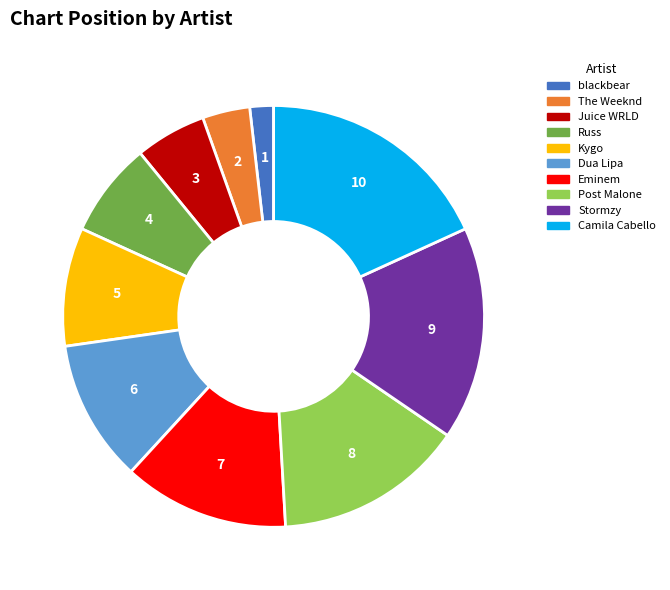

Does Juice WRLD represent more than half of the total?

No